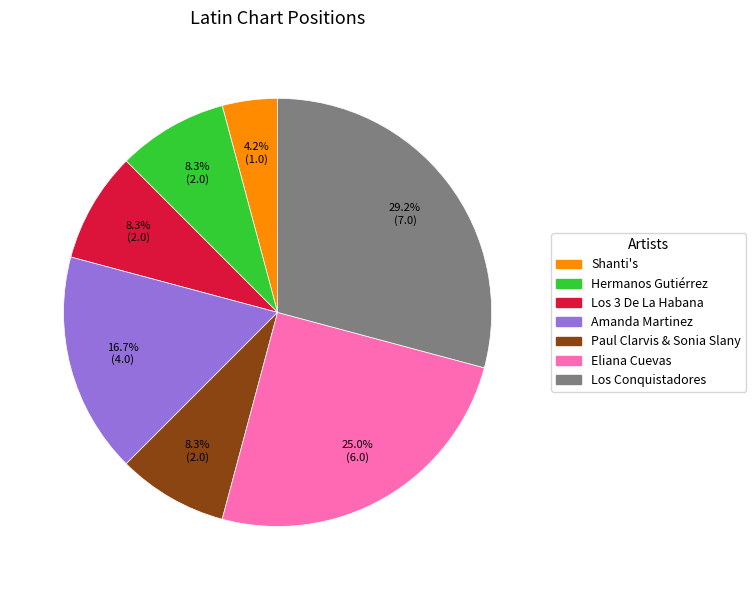

Does any single category account for the majority?

No